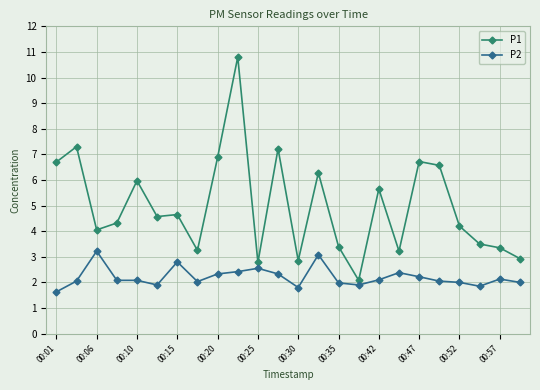

What is the average value of the P1 series?

5.0